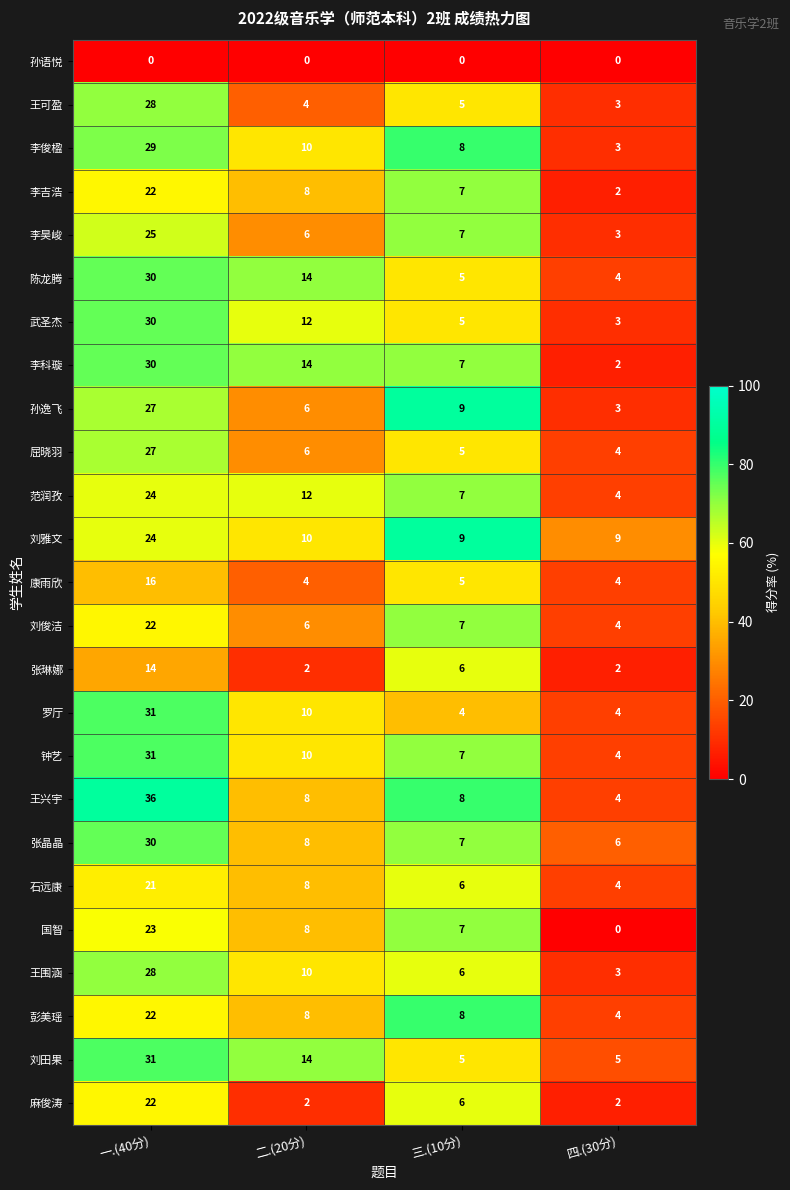

What is the total value across all series at 一.(40分)?

623